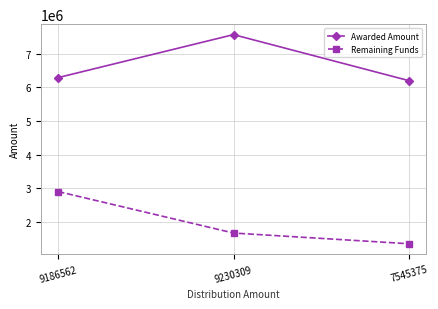

What is the difference between the maximum and second lowest values in the Remaining Funds series?

1232367